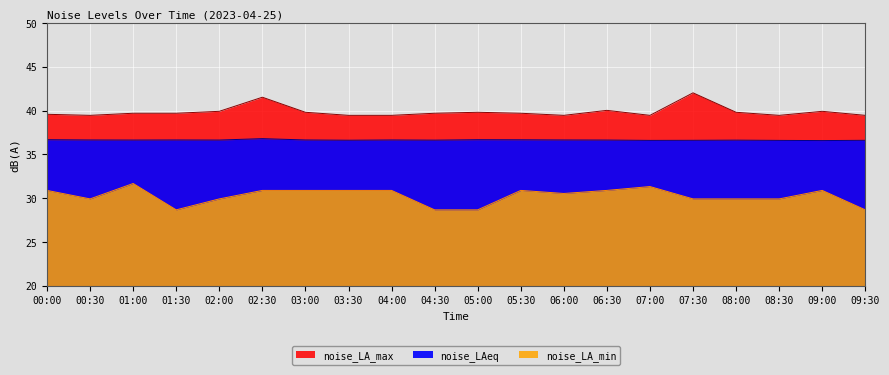

Where is noise_LA_min nearest to the value 30?

00:30